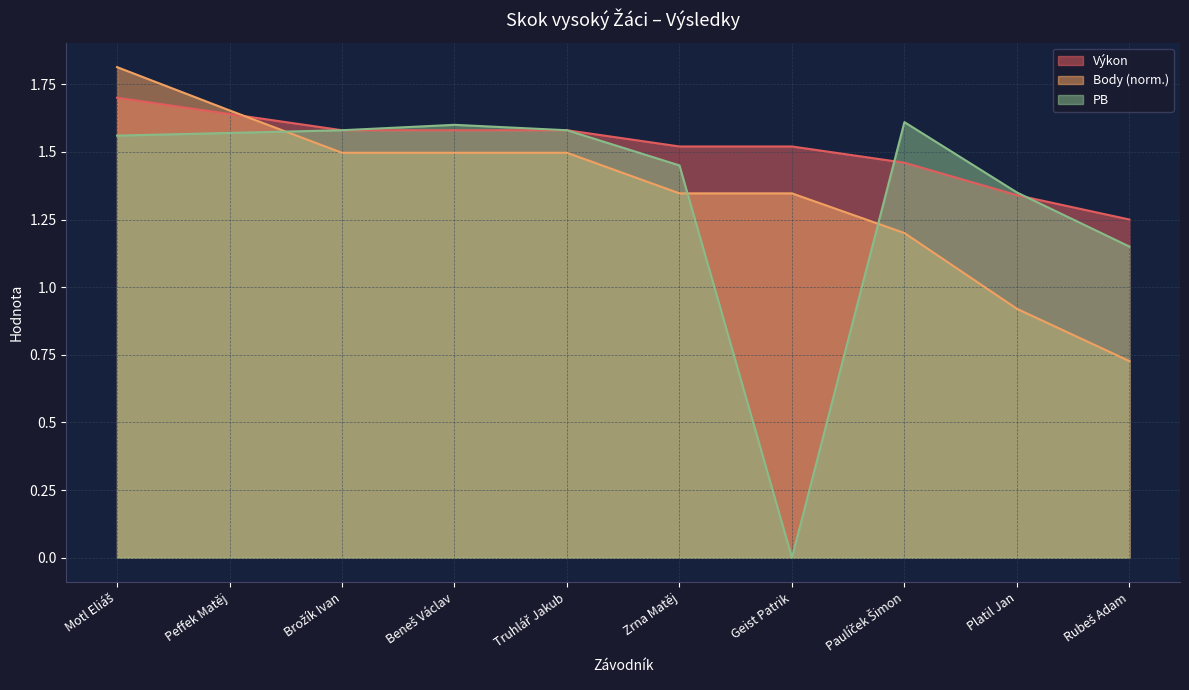

At which category is the sum across all series the highest?

Motl Eliáš